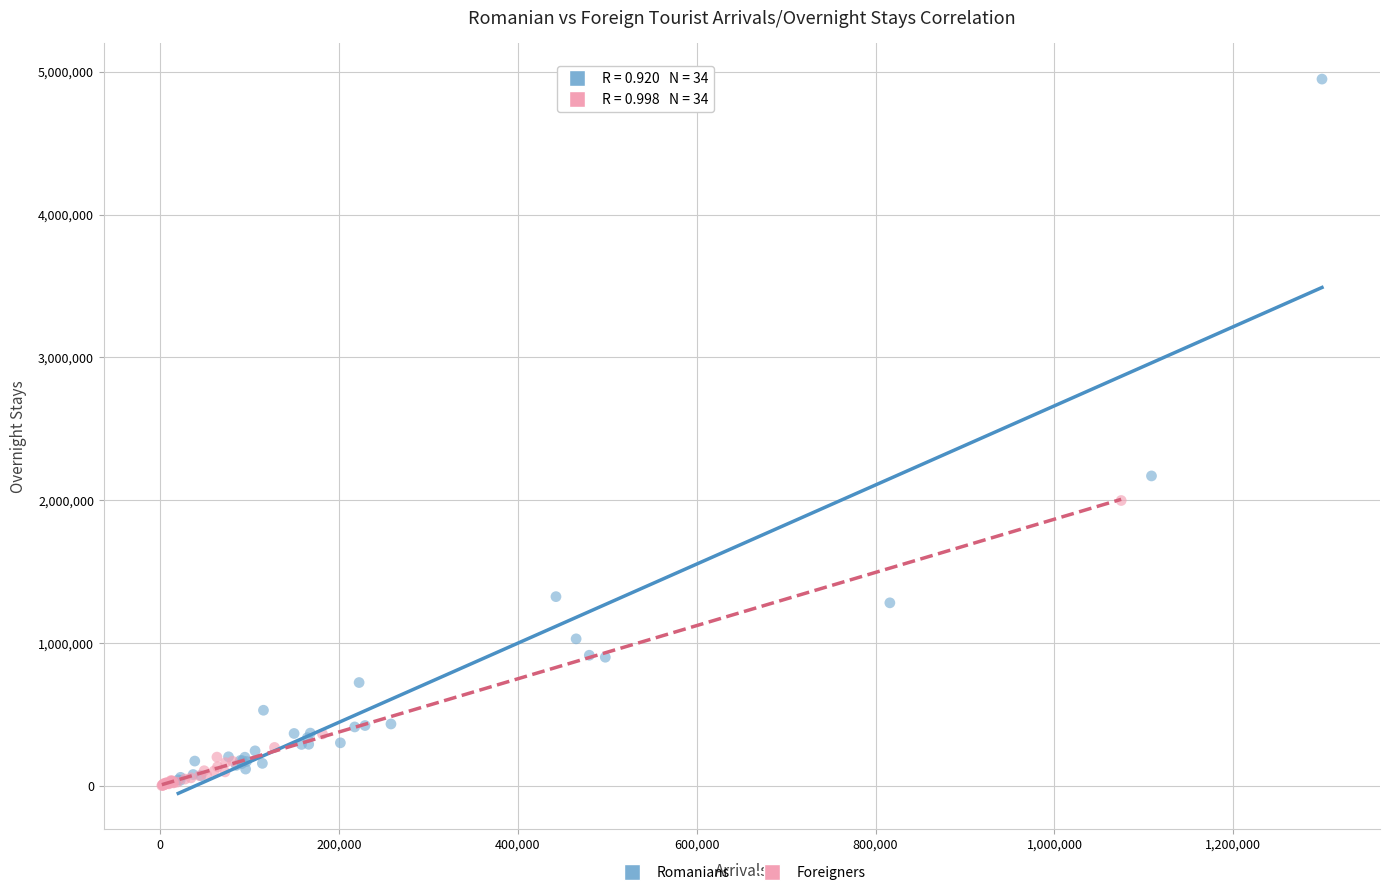

Which series has the largest Y range (max minus min)?

Romanians